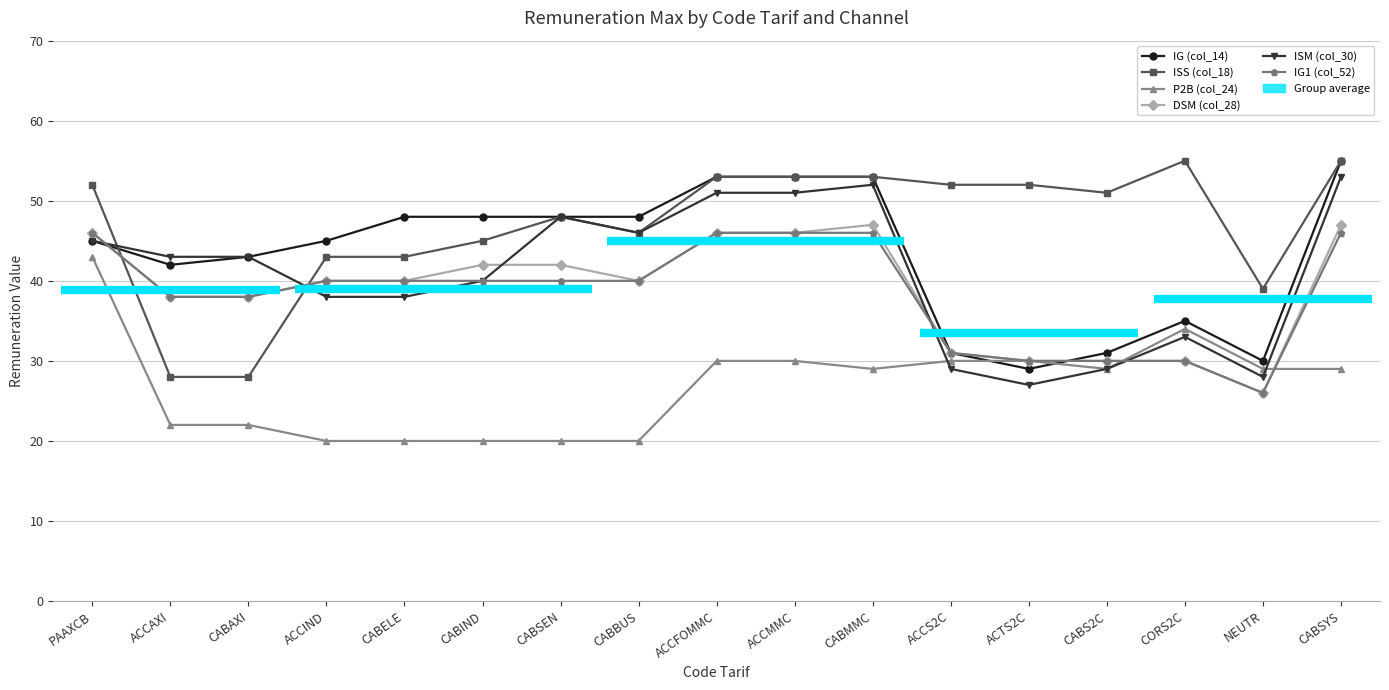

Reading left to right, list all the values displayed in this chart.

IG (col_14): 45	42	43	45	48	48	48	48	53	53	53	31	29	31	35	30	55
ISS (col_18): 52	28	28	43	43	45	48	46	53	53	53	52	52	51	55	39	55
P2B (col_24): 43	22	22	20	20	20	20	20	30	30	29	30	30	29	34	29	29
DSM (col_28): 46	38	38	40	40	42	42	40	46	46	47	31	30	30	30	26	47
ISM (col_30): 45	43	43	38	38	40	48	46	51	51	52	29	27	29	33	28	53
IG1 (col_52): 46	38	38	40	40	40	40	40	46	46	46	31	30	30	30	26	46